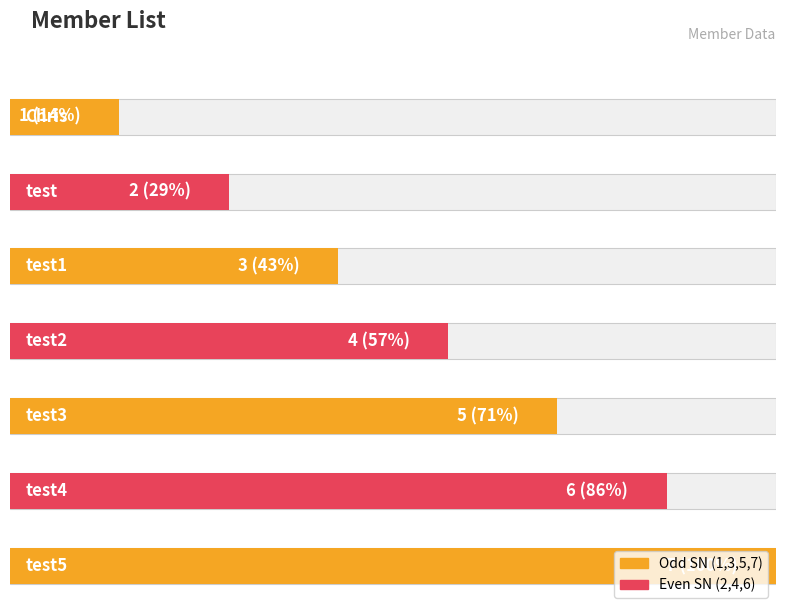

Rank the categories by value from highest to lowest.

test5, test4, test3, test2, test1, test, Chris